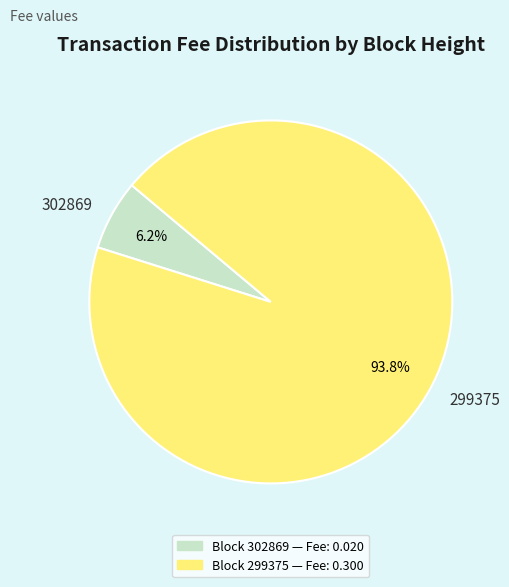

How many segments does this pie chart have?

2